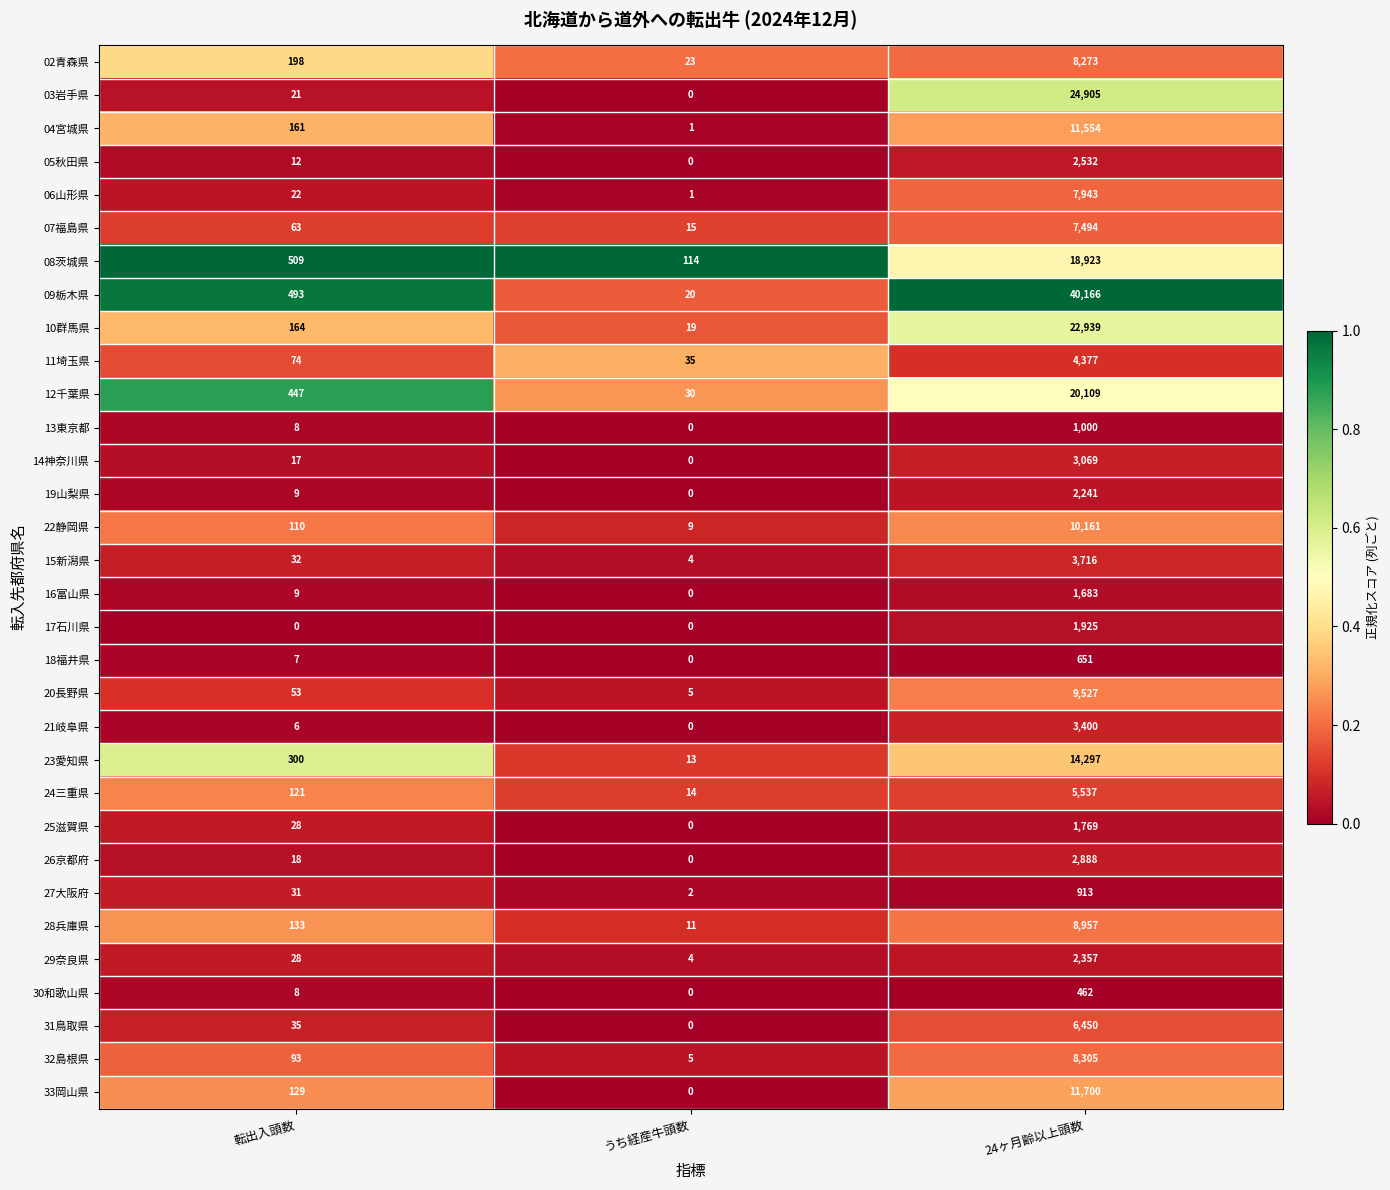

What is the difference between the highest and lowest values at 転出入頭数?

509